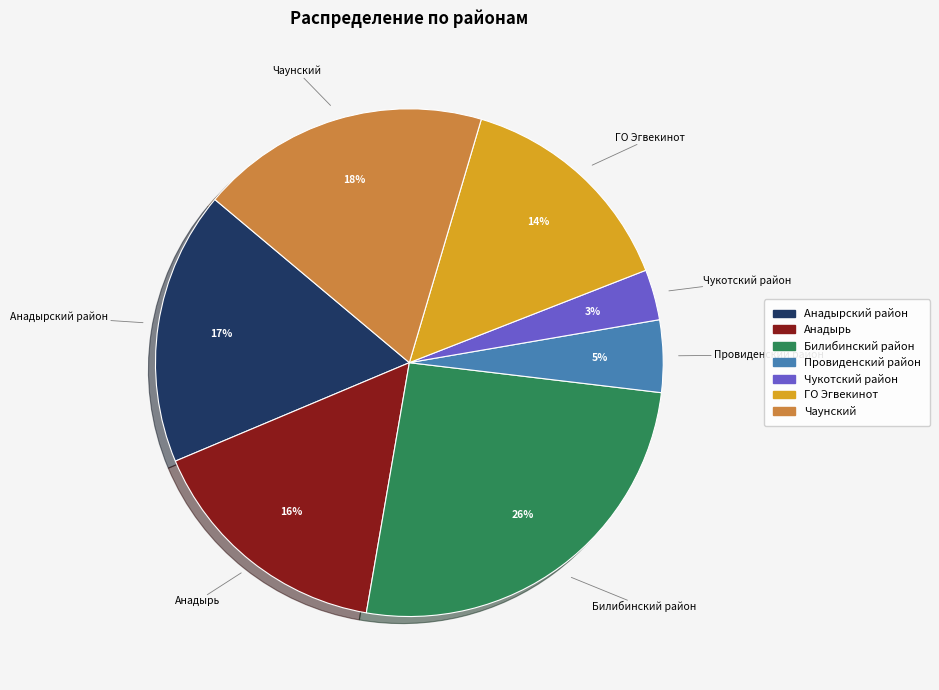

Does any single category account for the majority?

No